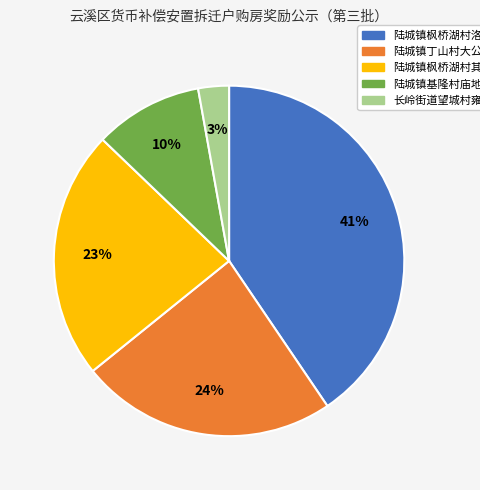

Is there a majority slice in this chart?

No